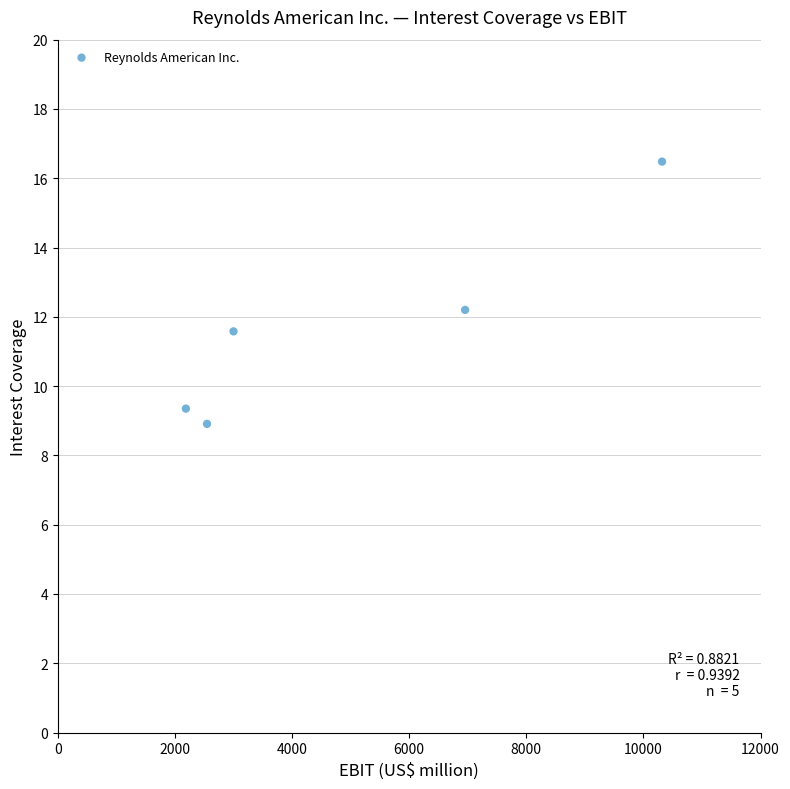

What is the average Y value?

11.7